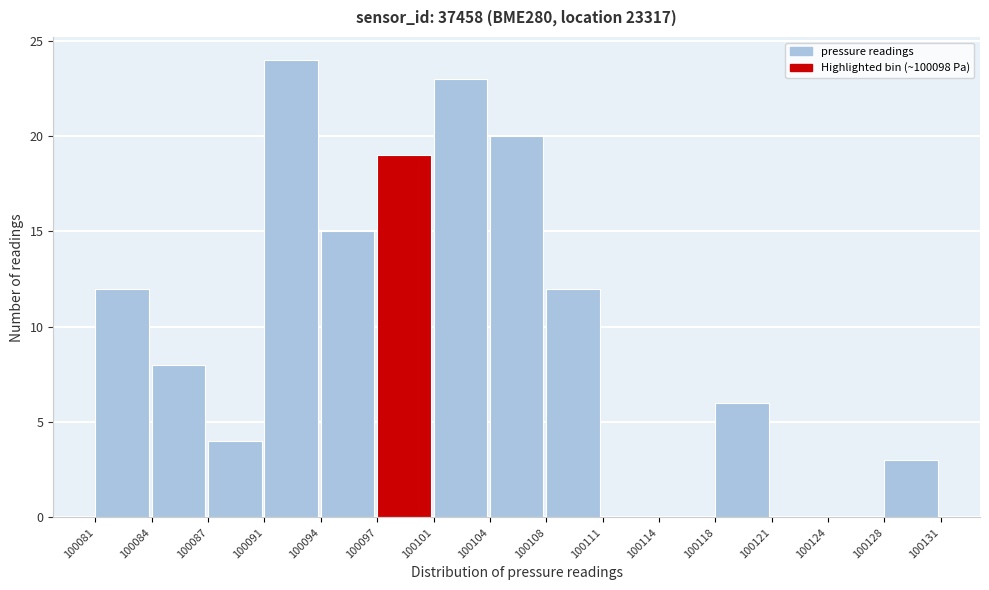

Reading left to right, extract all data points from this chart.

100081=12	100084=8	100087=4	100091=24	100094=15	100097=19	100101=23	100104=20	100108=12	100111=0	100114=0	100118=6	100121=0	100124=0	100128=3